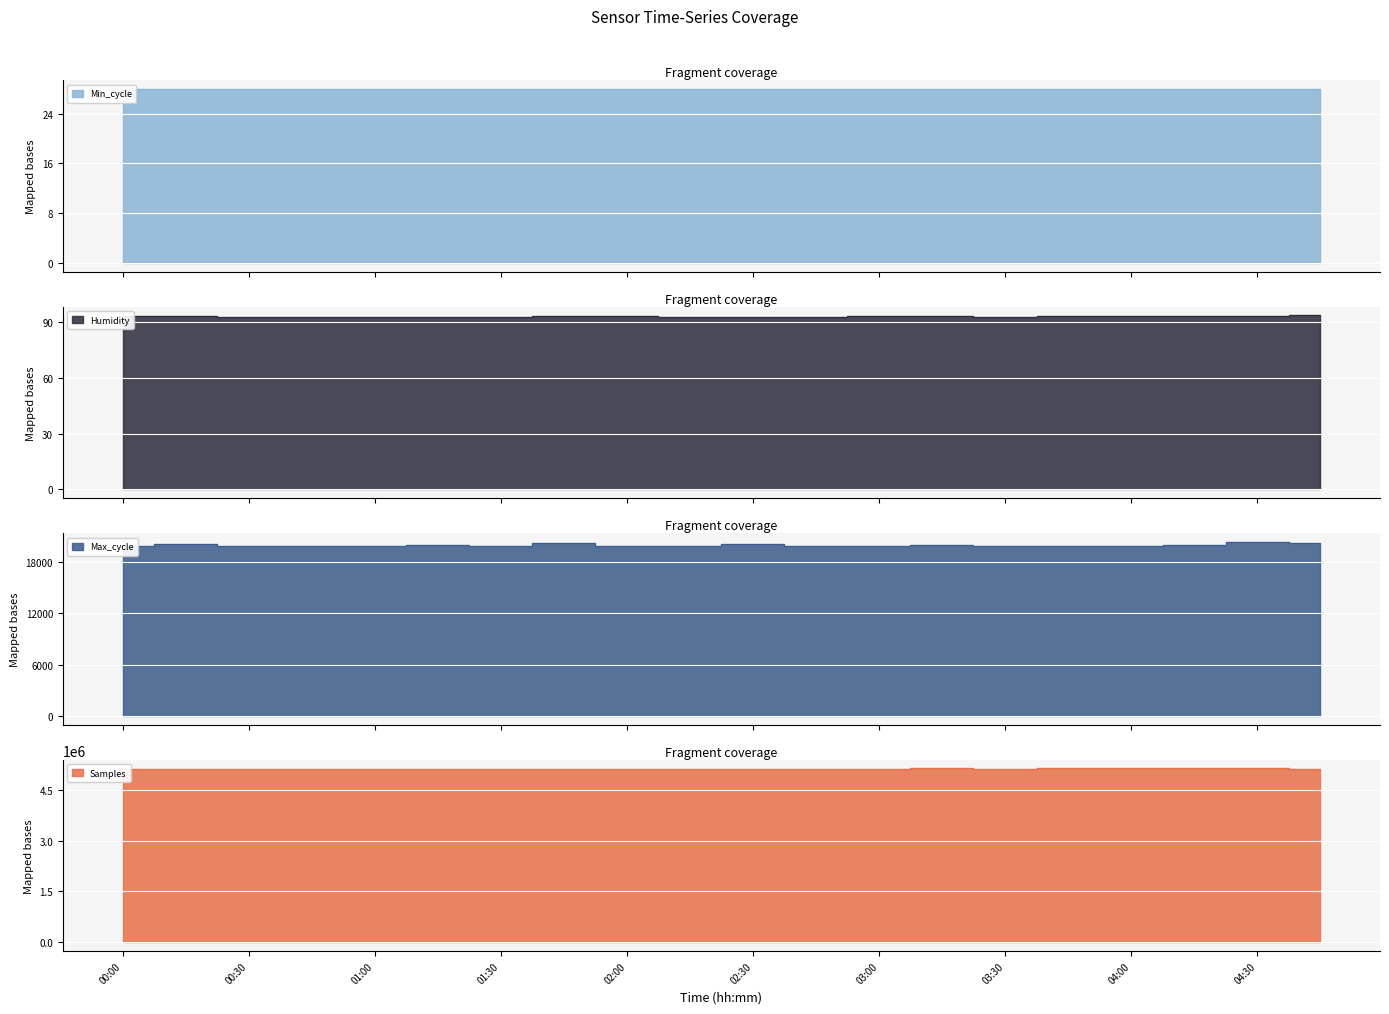

Which category has the lowest value across all series?

01:00